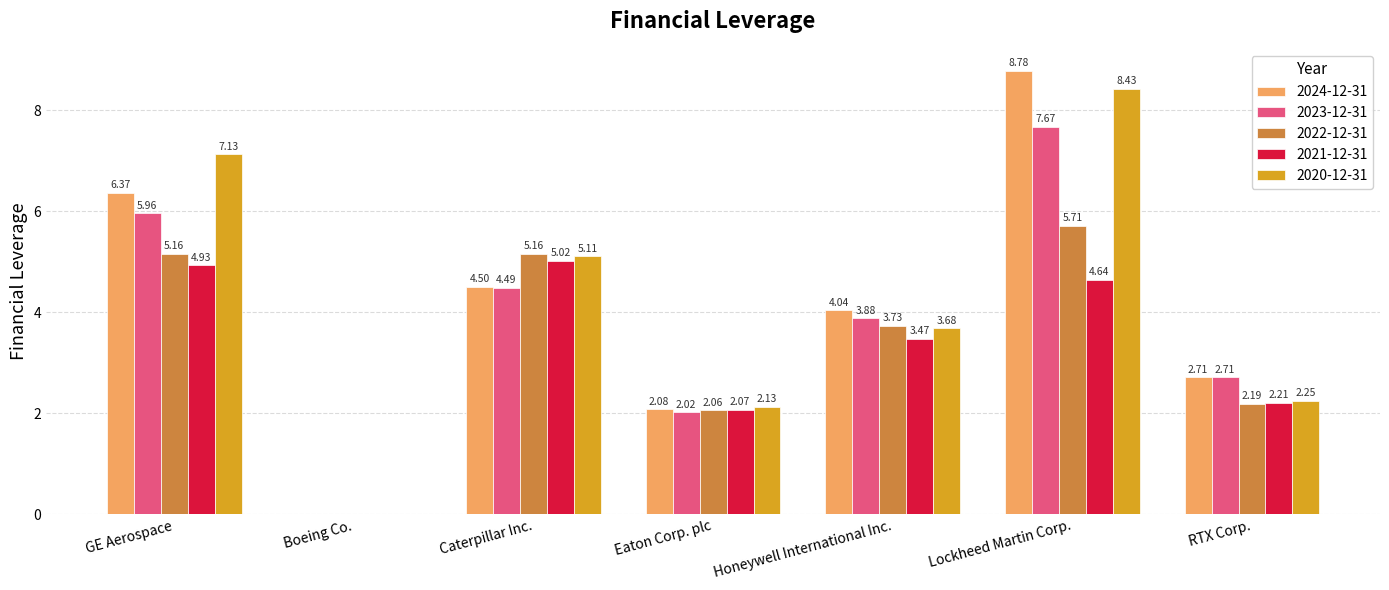

What is the sum of all 2024-12-31 values?

28.5